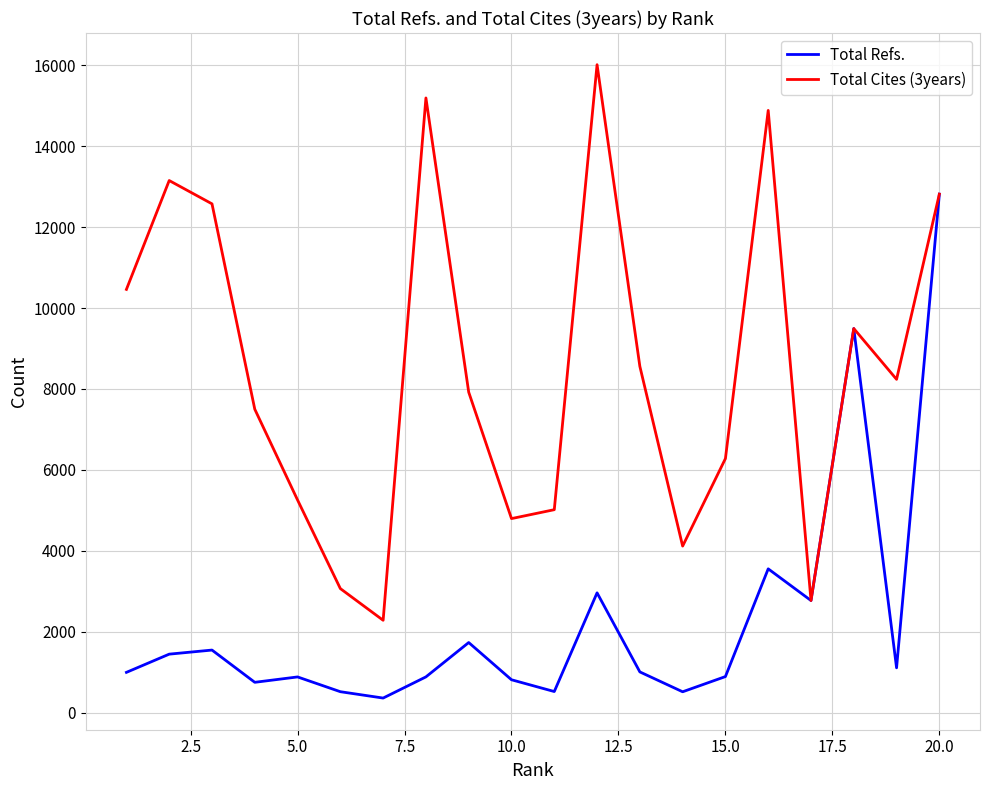

How many lines are shown in the chart?

2